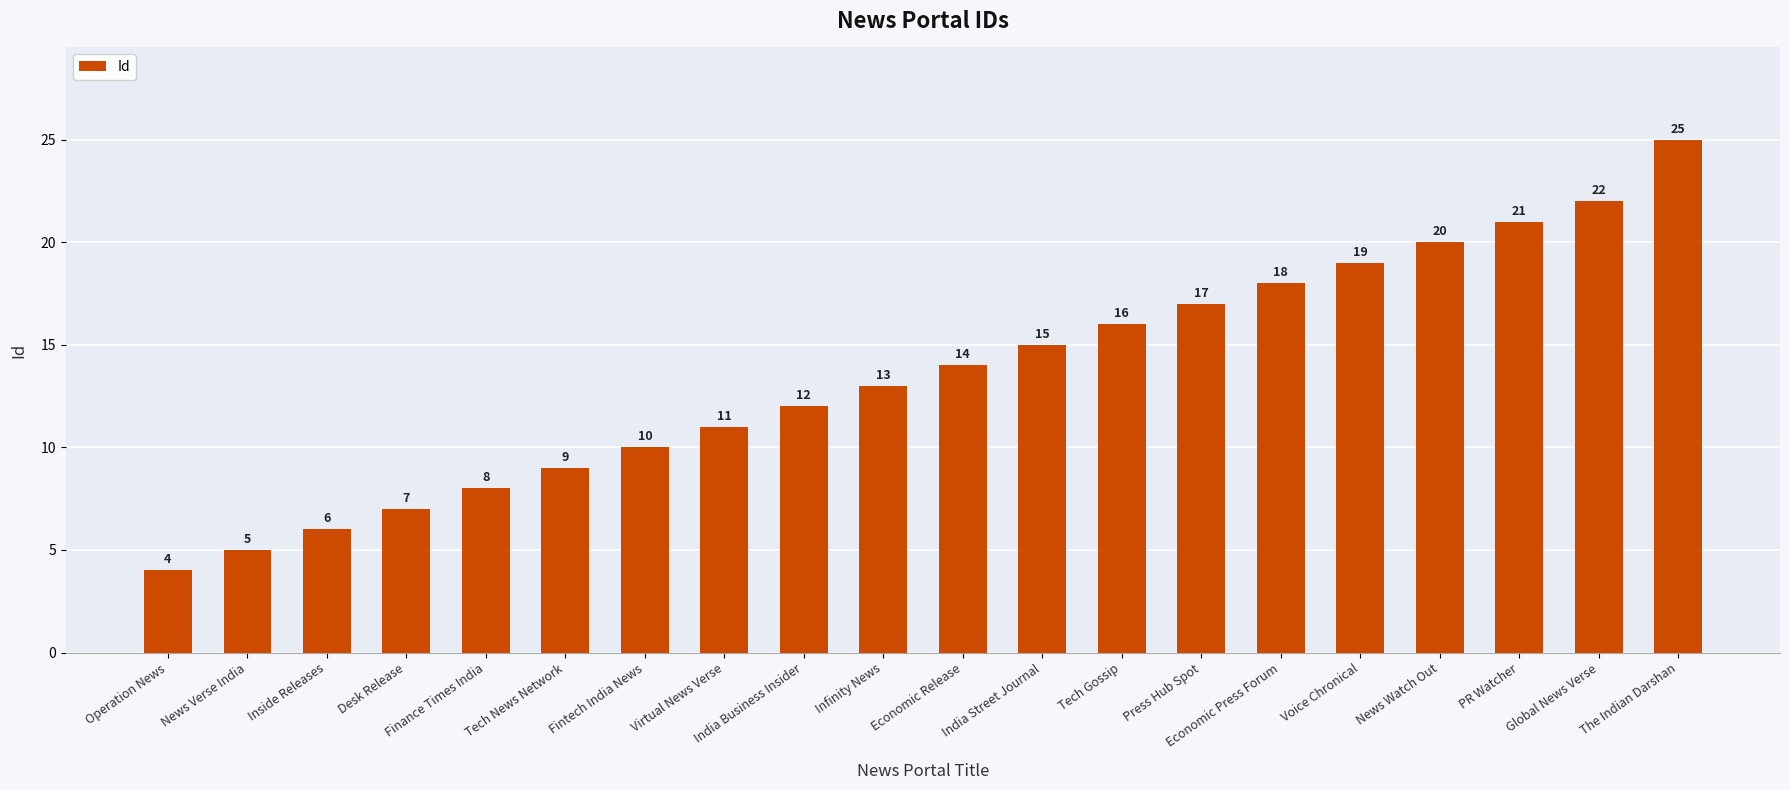

What is the difference between the second highest and minimum values?

18